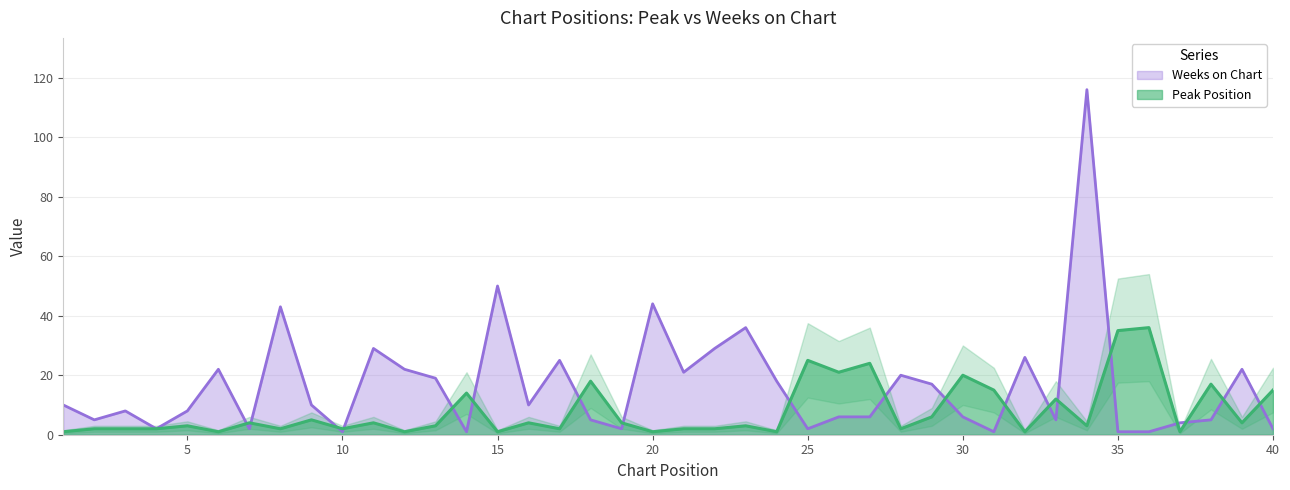

What is the difference between the second highest and second lowest values in the Weeks on Chart series?

49